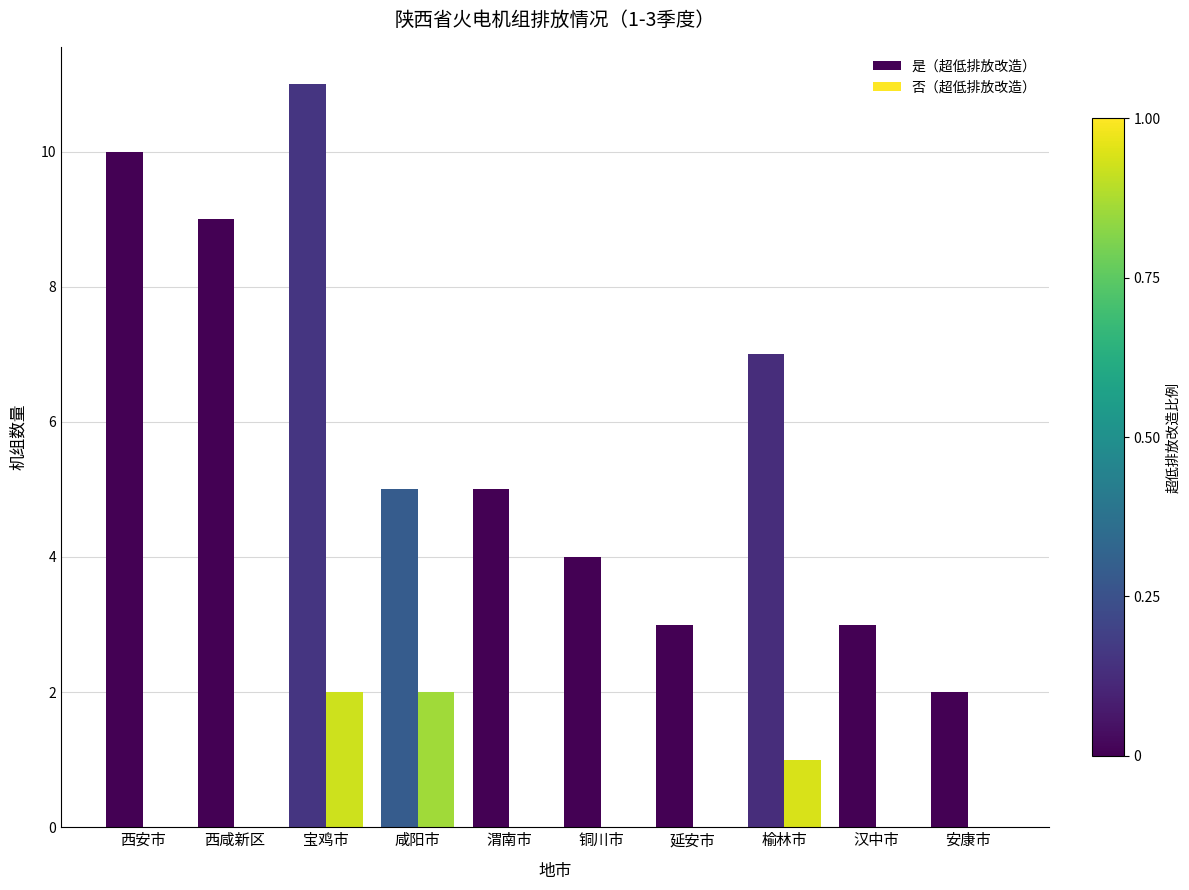

The 否（超低排放改造） series shows 0 at 西咸新区. True or false?

True